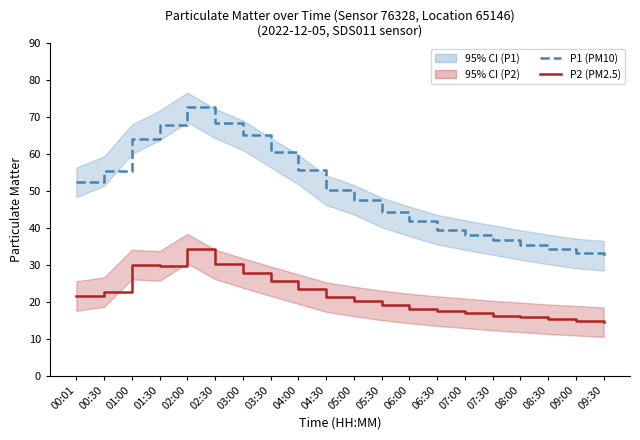

True or false: P2 (PM2.5) has more than 2 interior local peaks.

False